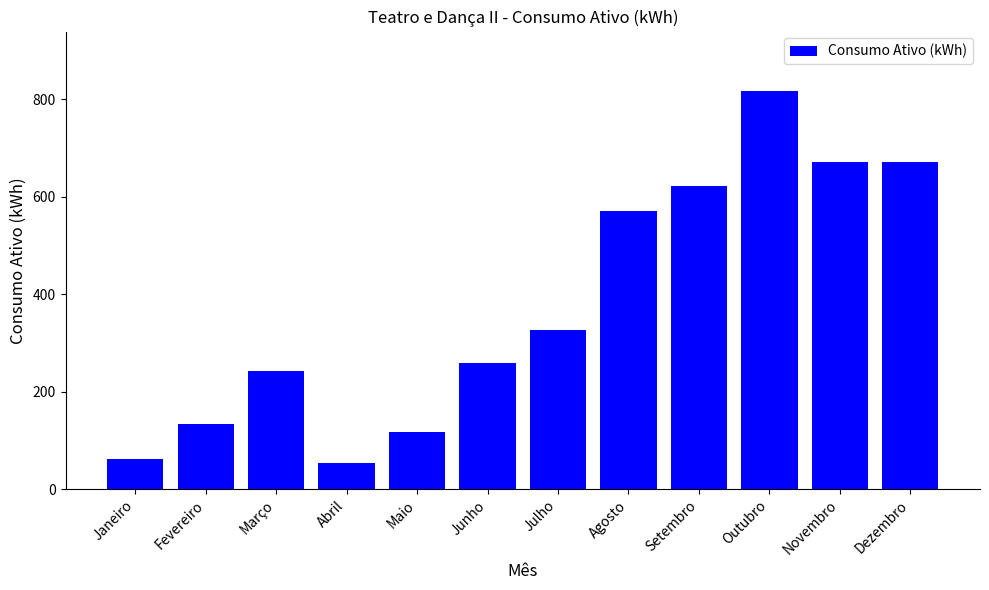

True or false: the data shows 1091 at Dezembro.

False